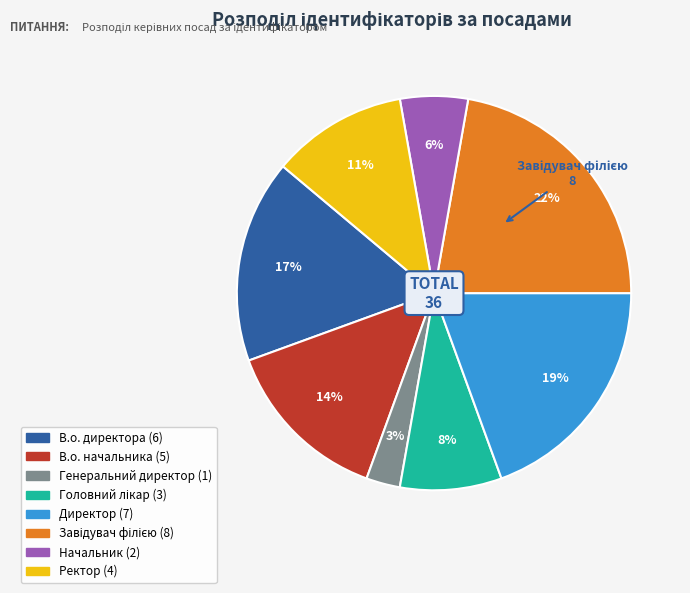

To the nearest percent, what is the combined percentage of Генеральний директор and Ректор?

14%